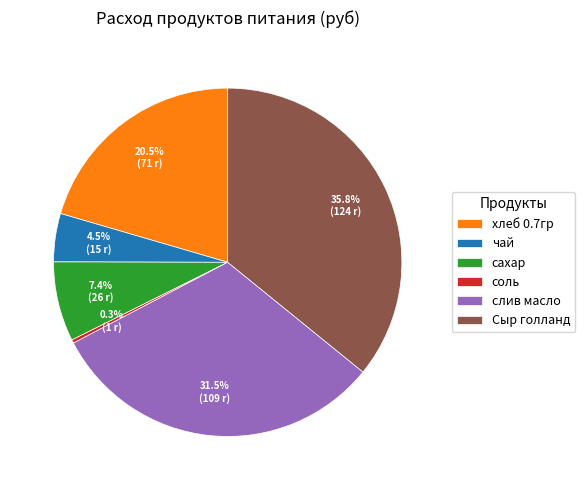

Rank the categories by value from lowest to highest.

соль, чай, сахар, хлеб 0.7гр, слив масло, Сыр голланд